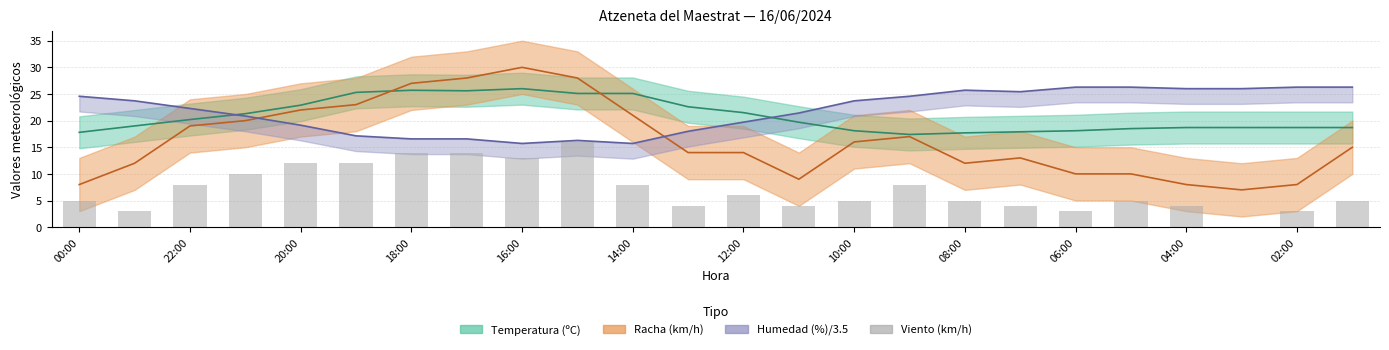

What is the value of the 2nd bar from the left?

3